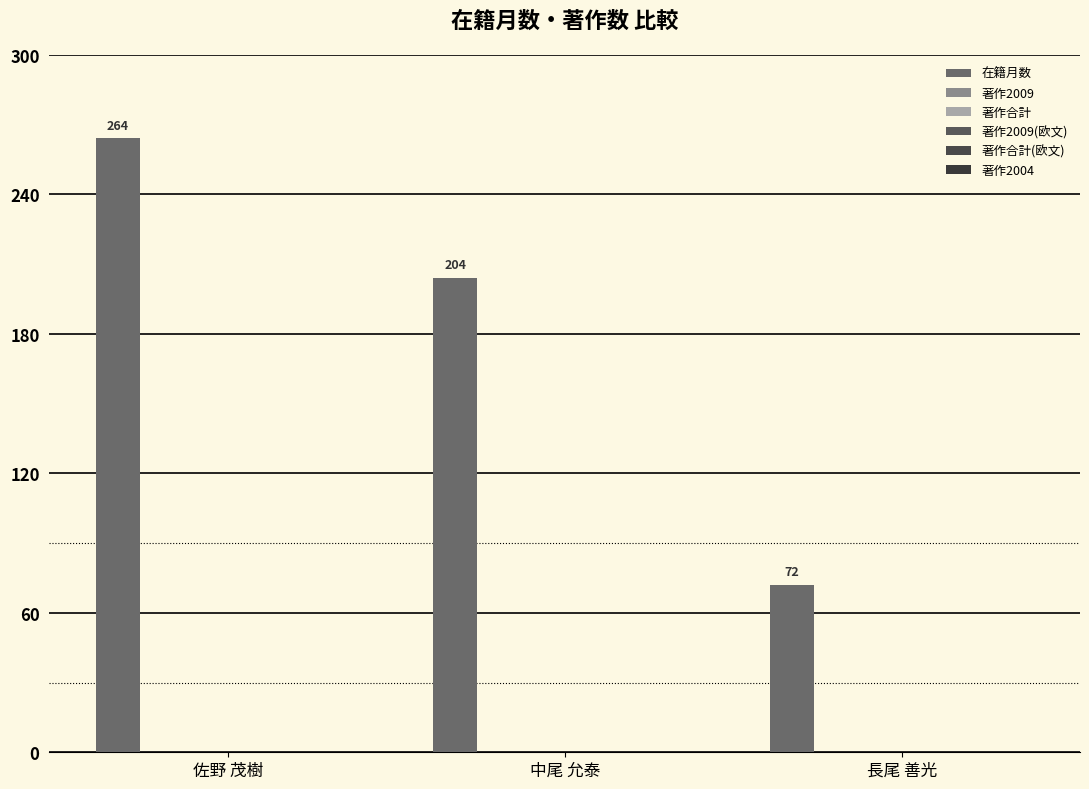

How many data points are less than 204?

1